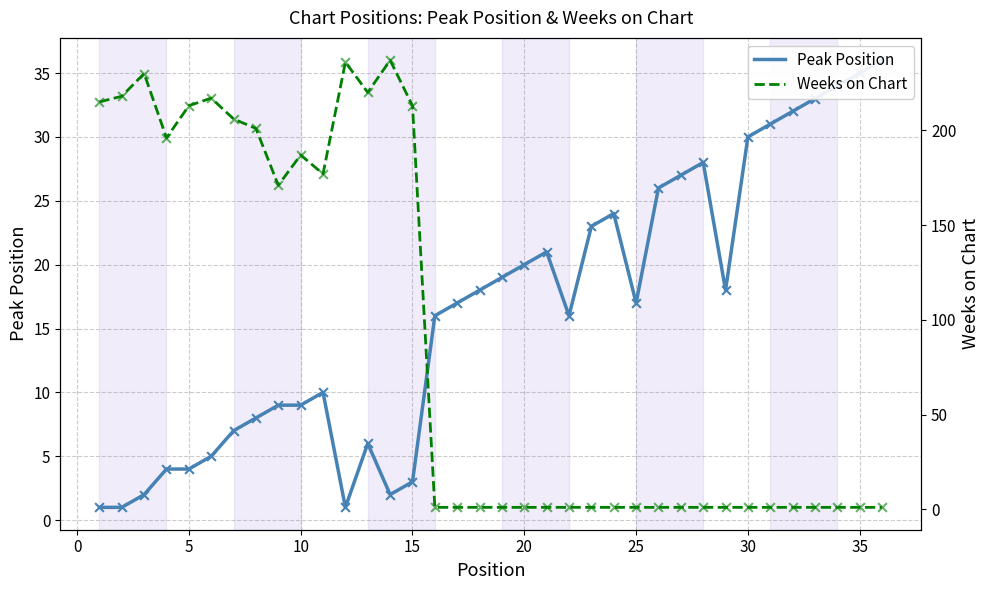

What are all the series names shown in the legend?

Peak Position, Weeks on Chart